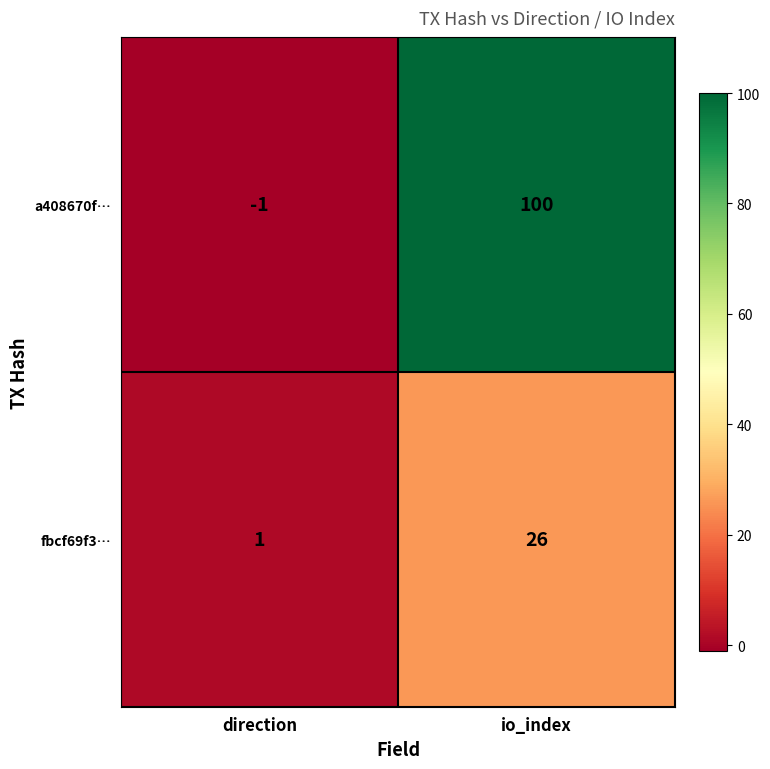

Reading right to left, transcribe all the data shown in this chart.

a408670f…: io_index=100	direction=-1
fbcf69f3…: io_index=26	direction=1